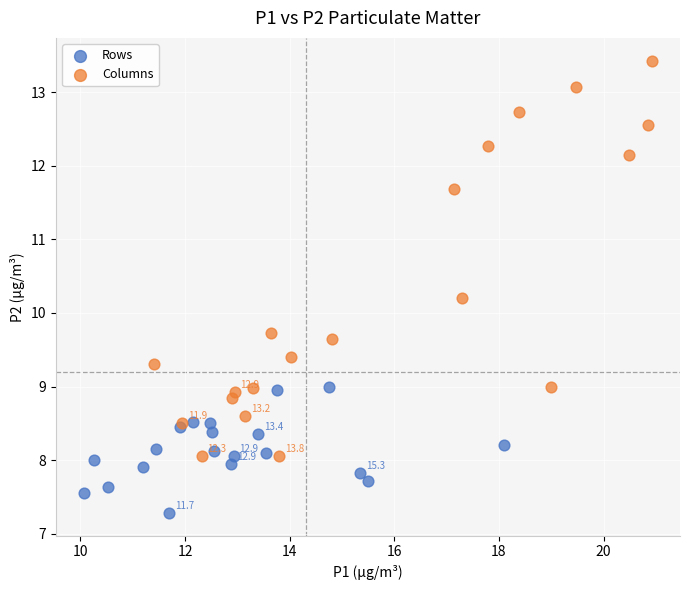

Which series contains the lowest Y value?

Rows